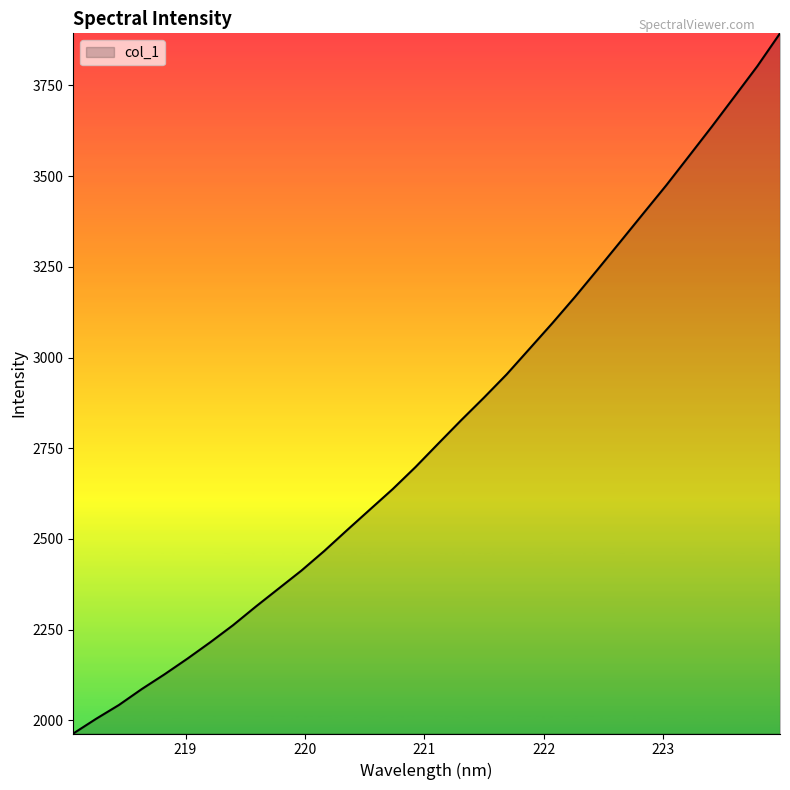

What is the greatest value displayed?

3893.7